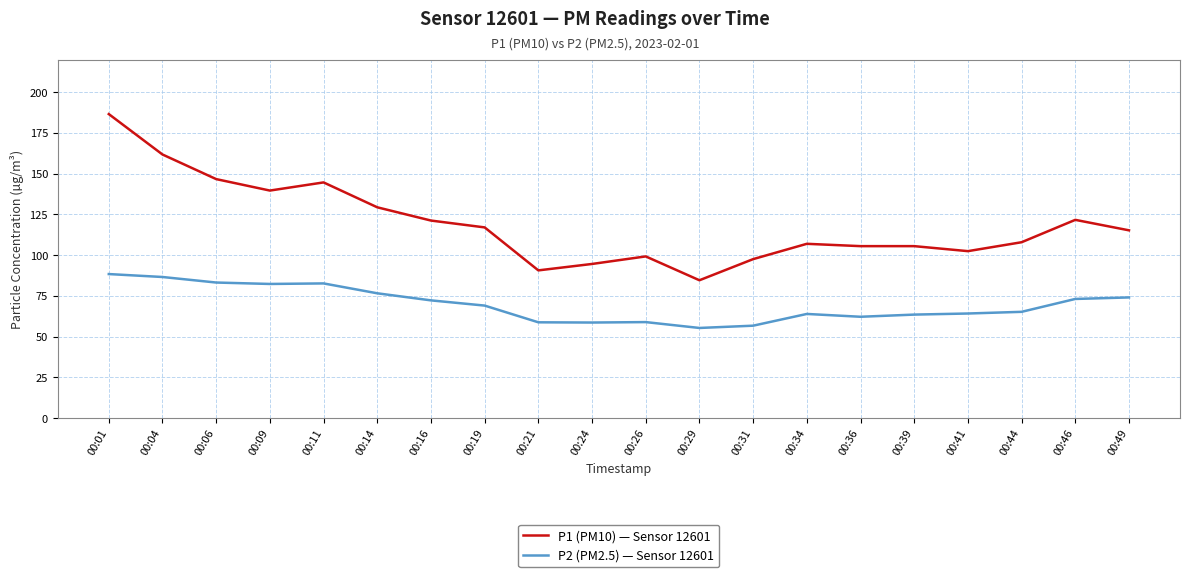

What is the maximum value shown in the chart?

186.5